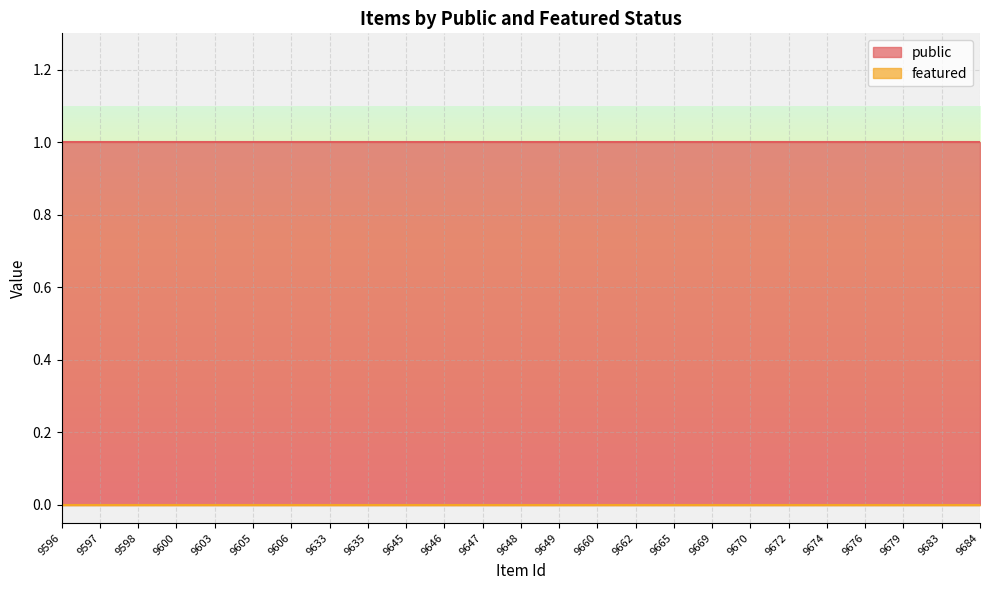

Where is public nearest to the value 1?

9596